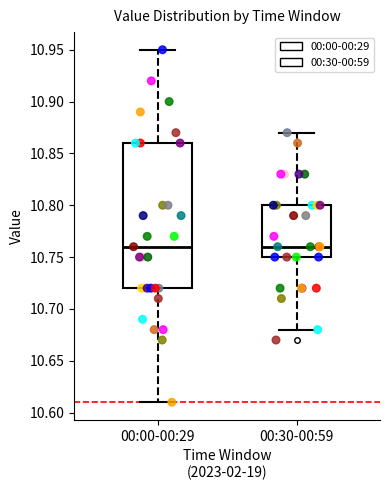

Reading left to right, transcribe this box plot: for each box, give where its median line is, the range the box spans, and where its two whiskers end, as read against the y-axis. The values are not printed on the chart, so give them approximately, as read against the axis.

00:00-00:29: median 10.76, box 10.72 to 10.86, whiskers 10.61 to 10.95
00:30-00:59: median 10.76, box 10.75 to 10.80, whiskers 10.68 to 10.87